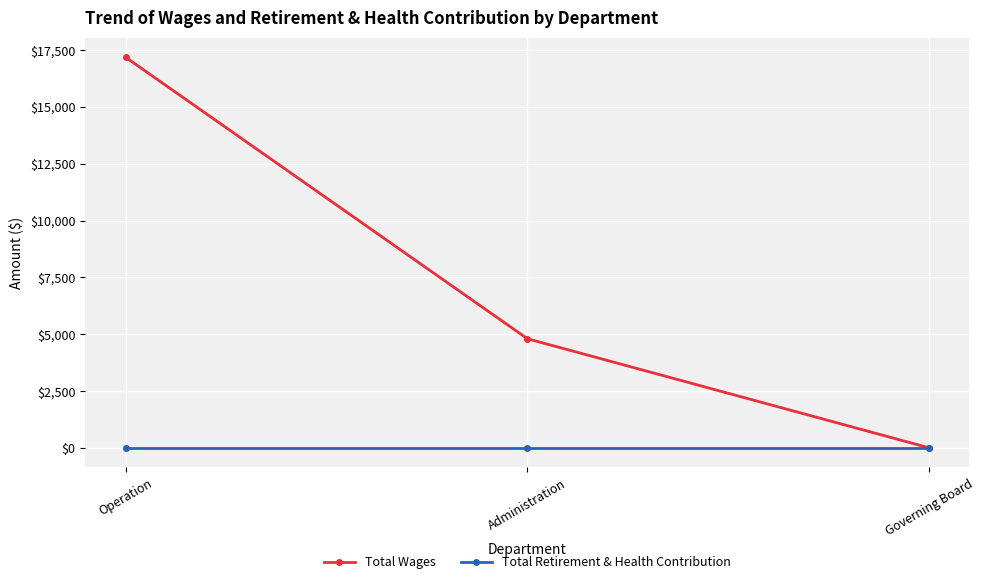

At how many categories does at least one series exceed 4459?

2